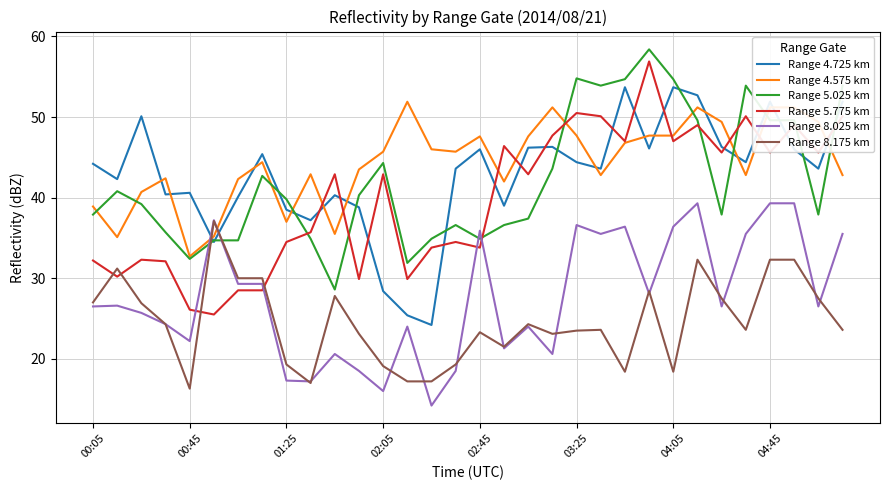

What is the greatest value displayed?

58.4